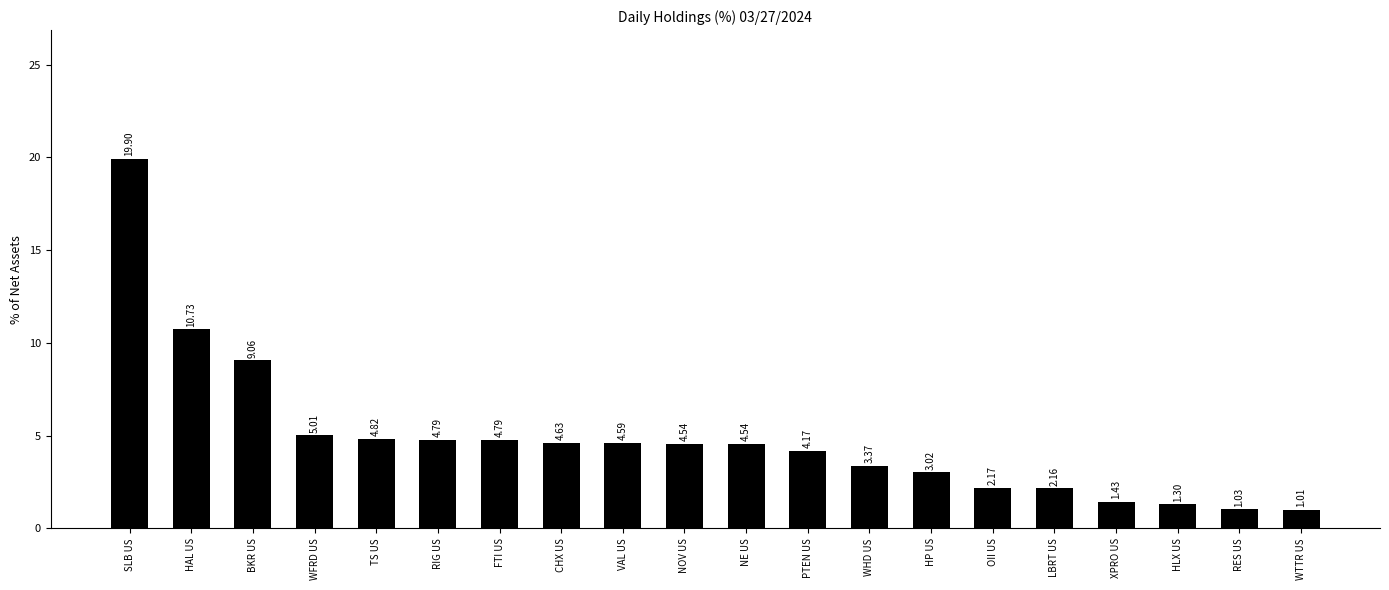

Between WFRD US and VAL US, which is larger?

WFRD US